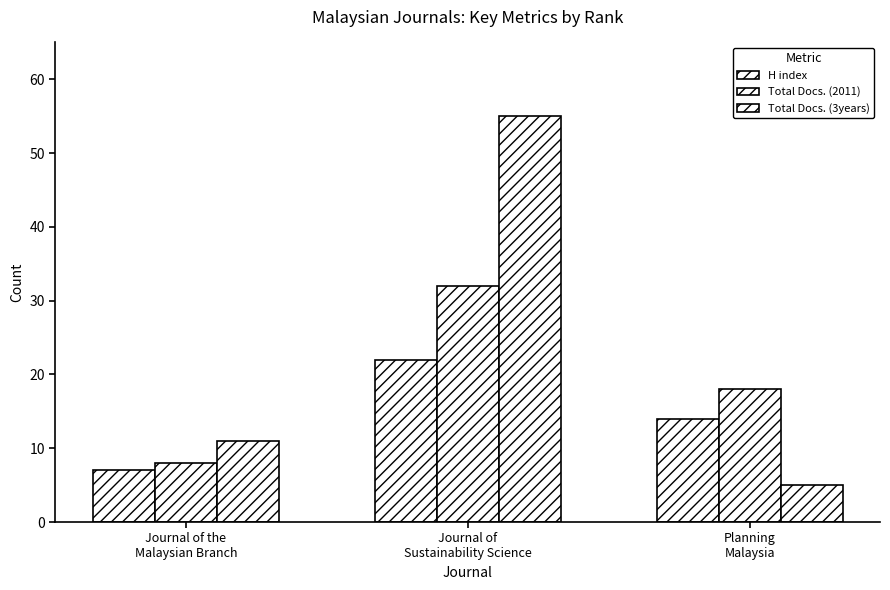

Rank the categories by H index value from highest to lowest.

Journal of
Sustainability Science, Planning
Malaysia, Journal of the
Malaysian Branch